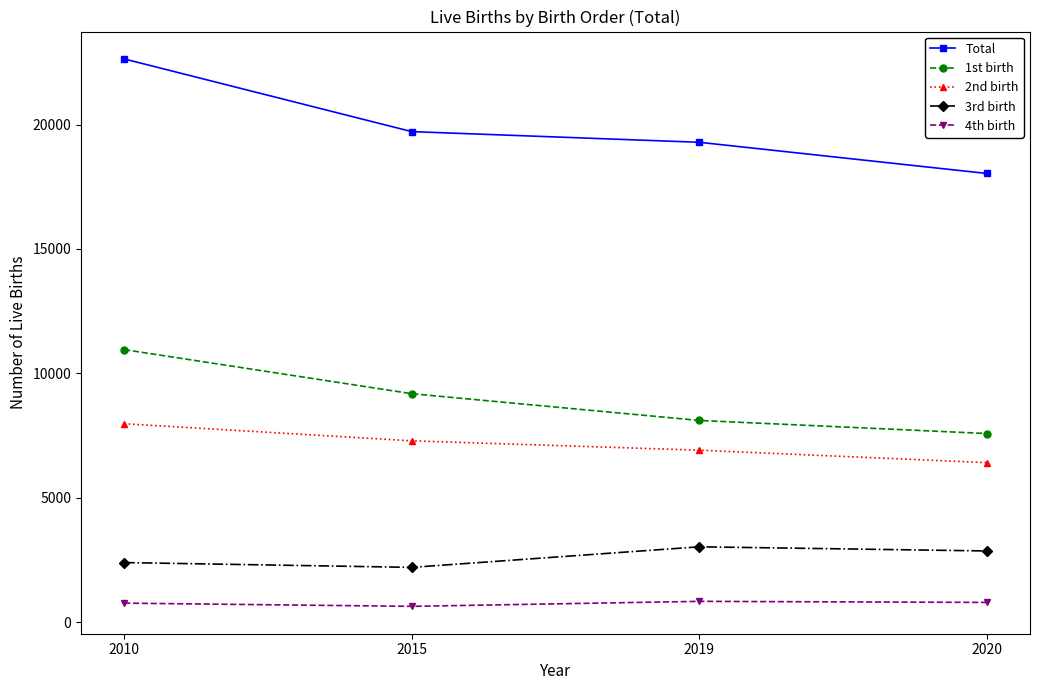

What is the minimum value for 1st birth?

7587